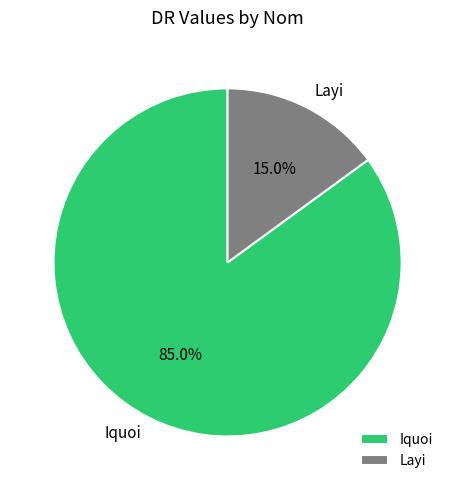

The Iquoi slice represents 85% of the pie. True or false?

True